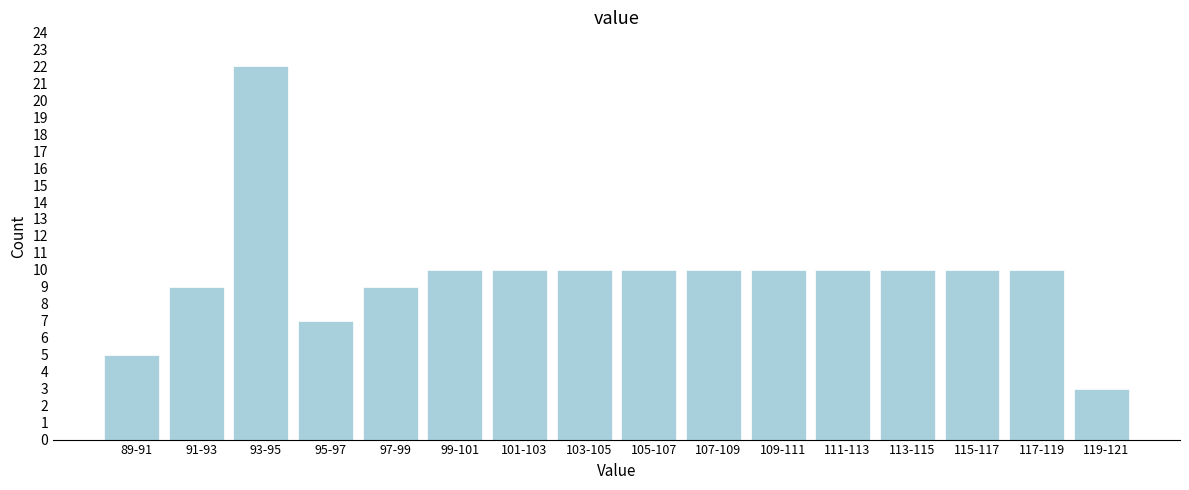

Reading right to left, extract all data points from this chart.

3	10	10	10	10	10	10	10	10	10	10	9	7	22	9	5